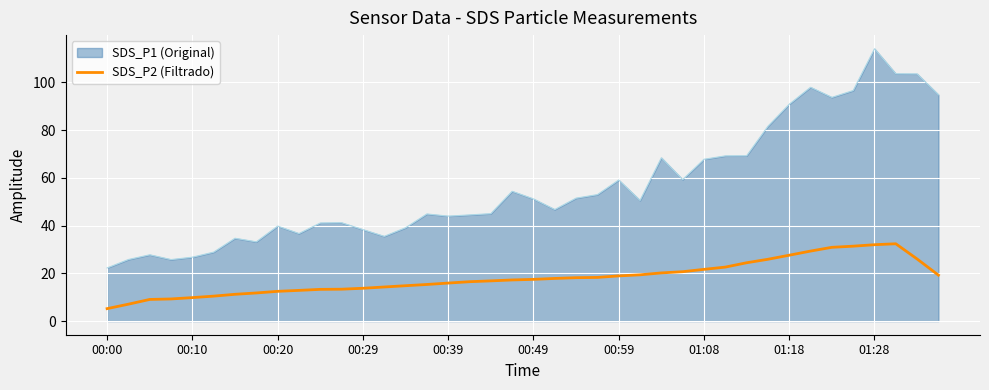

List the series in order of their overall mean, lowest first.

SDS_P2 (Filtrado), SDS_P1 (Original)